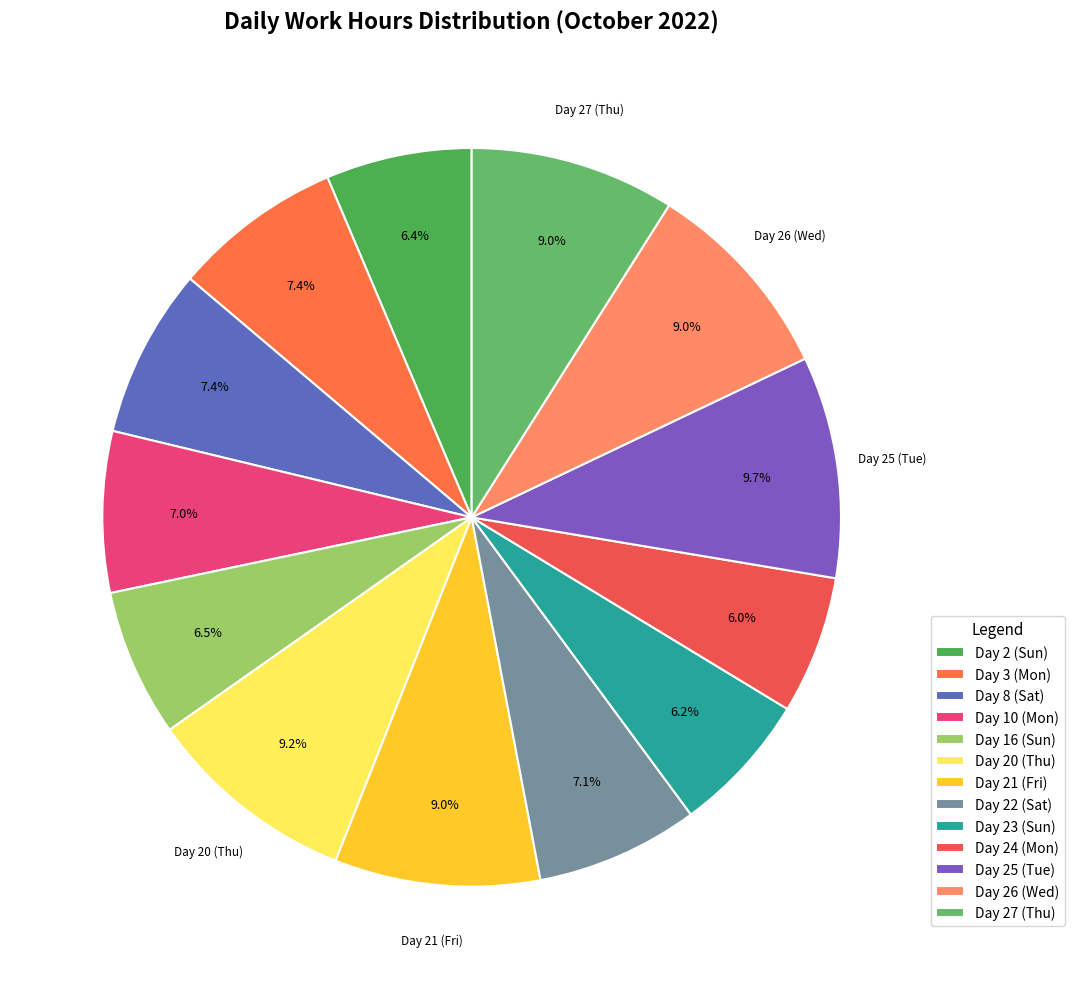

Which slice is the largest?

Day 25 (Tue)